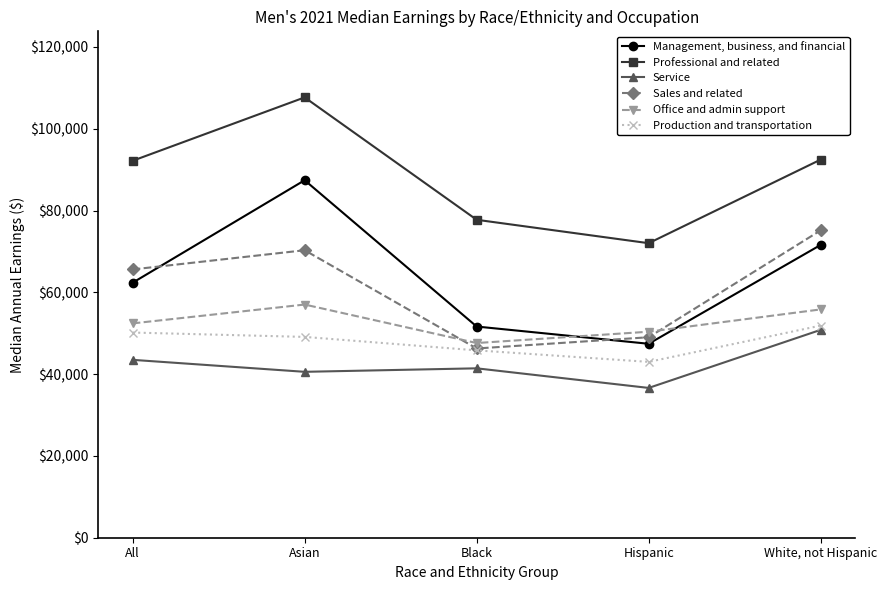

Which series ends up on top after the final intersection of Office and admin support and Management, business, and financial?

Management, business, and financial